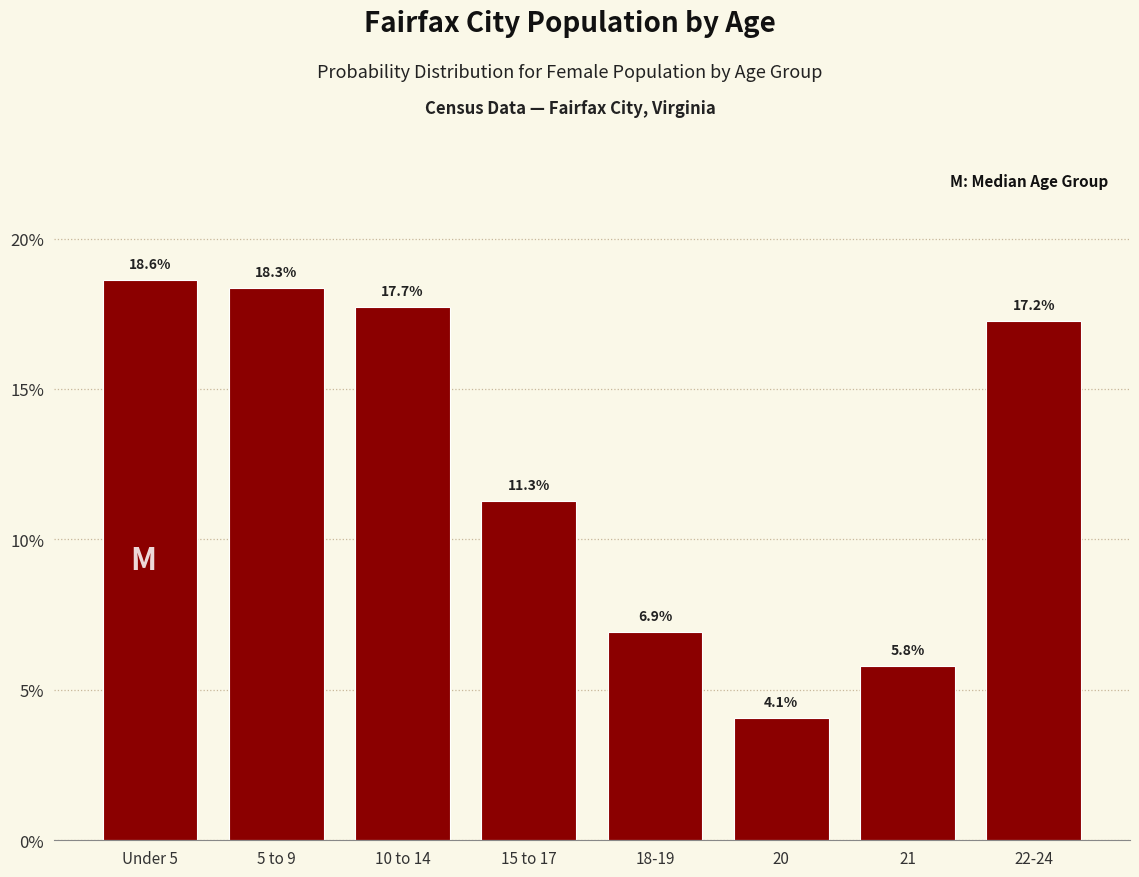

Reading left to right, what are all the values shown in this chart?

Under 5=18.6	5 to 9=18.3	10 to 14=17.7	15 to 17=11.3	18-19=6.9	20=4.1	21=5.8	22-24=17.2